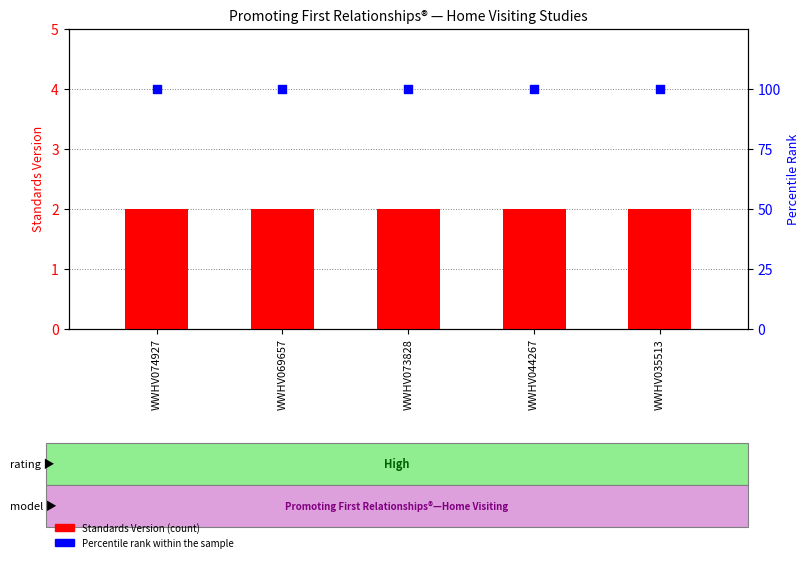

Which series has the widest spread of Y values?

Standards Version